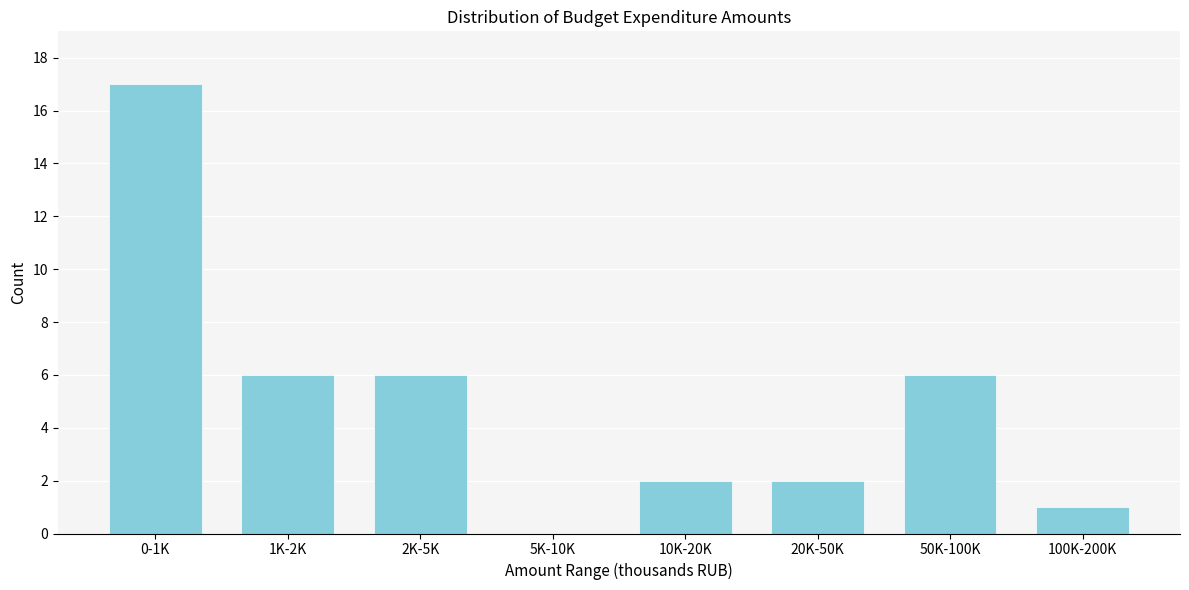

Reading left to right, extract all data points from this chart.

0-1K=17	1K-2K=6	2K-5K=6	5K-10K=0	10K-20K=2	20K-50K=2	50K-100K=6	100K-200K=1